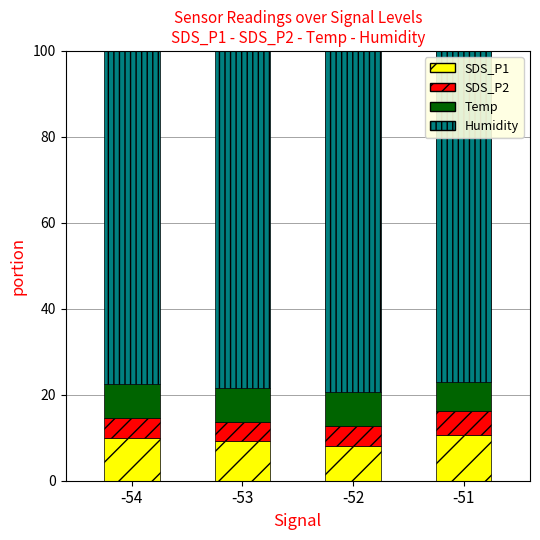

What is the maximum value for SDS_P1?

10.7